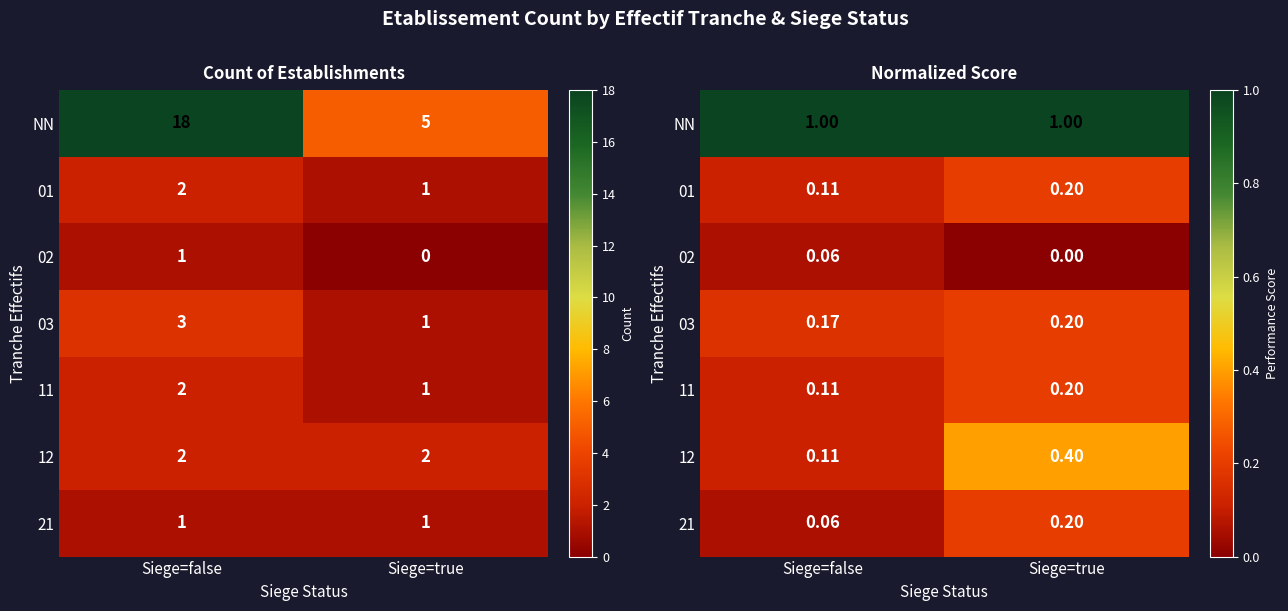

Is the value of 01 at Siege=true greater than the value of 21 at Siege=false?

Yes